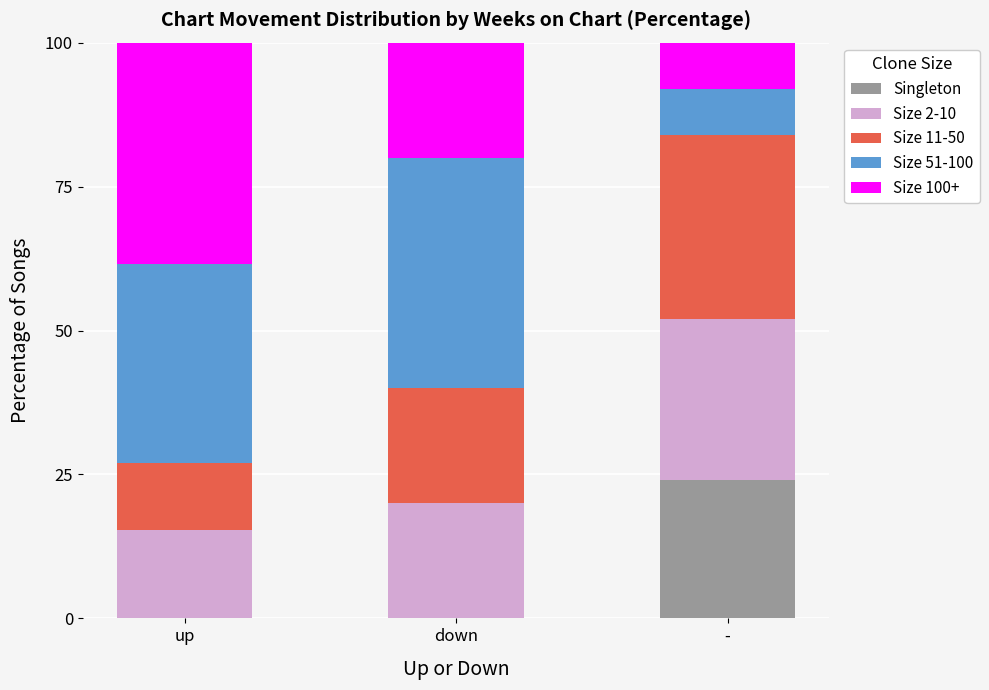

Is it true that Singleton equals 11.0 at -?

False